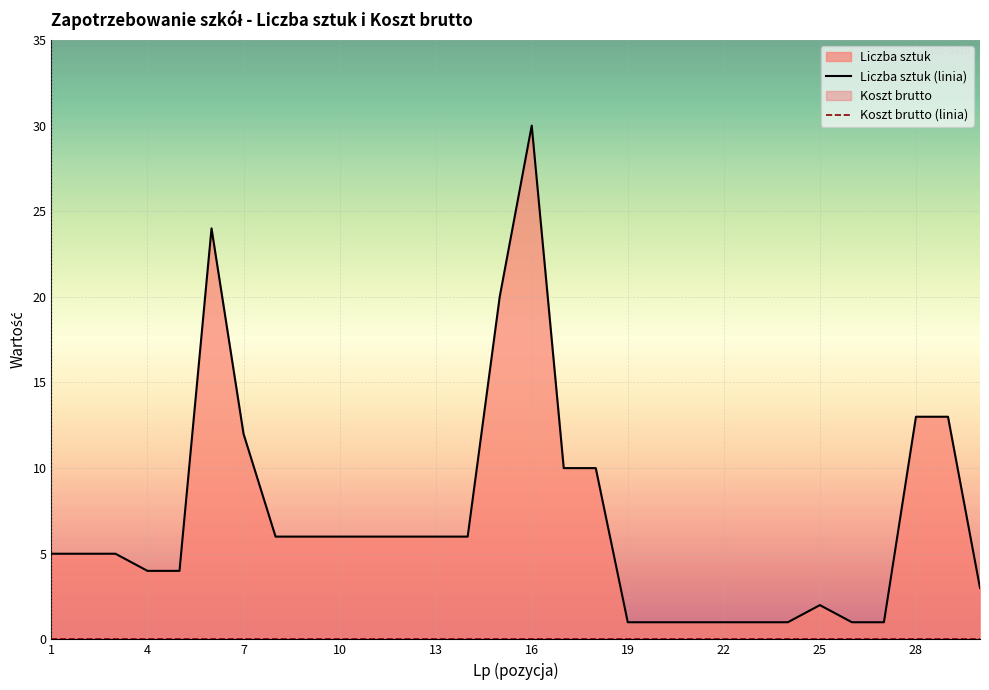

Which series has the largest range (max minus min)?

Liczba sztuk (linia)